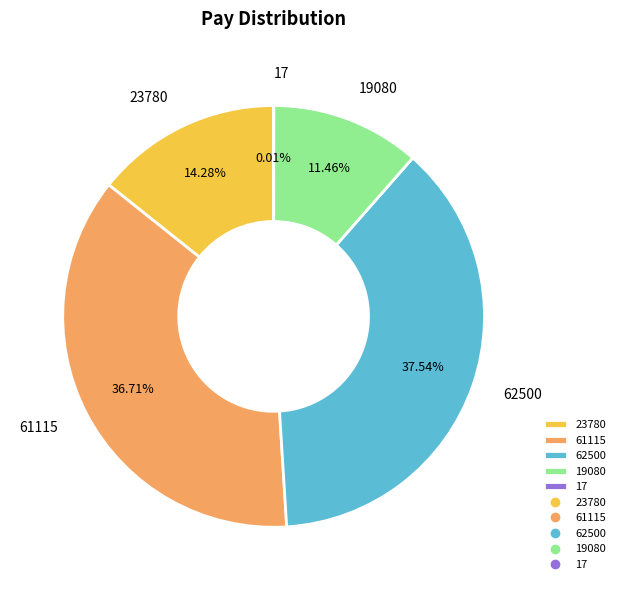

To the nearest percent, what percentage of the pie is 61115?

37%